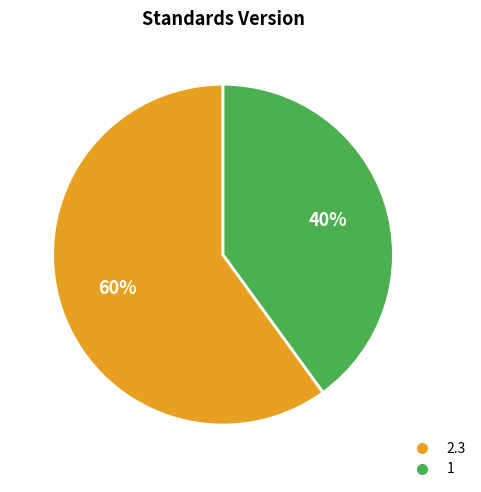

Count the number of slices in the pie.

2